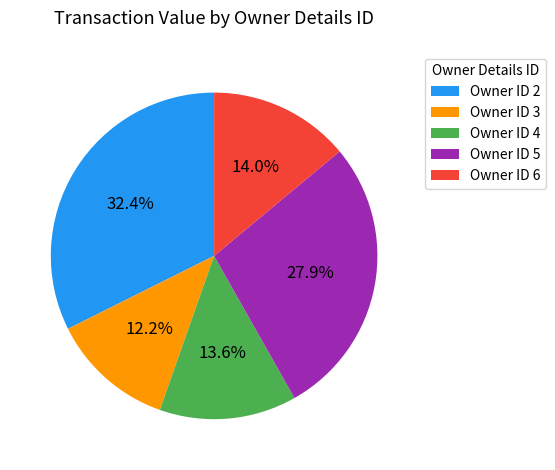

Which slice is the largest?

Owner ID 2